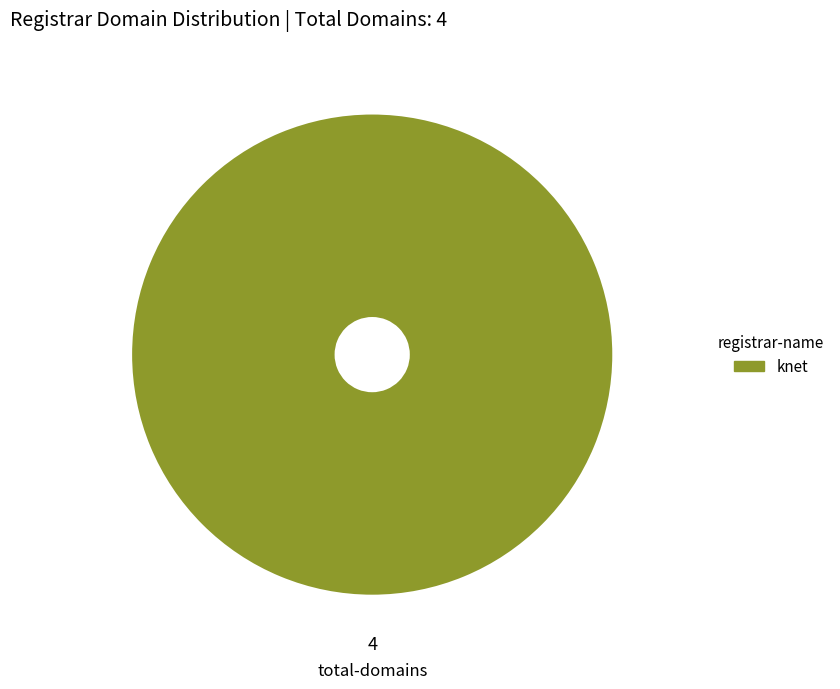

Rank the categories by value from lowest to highest.

knet